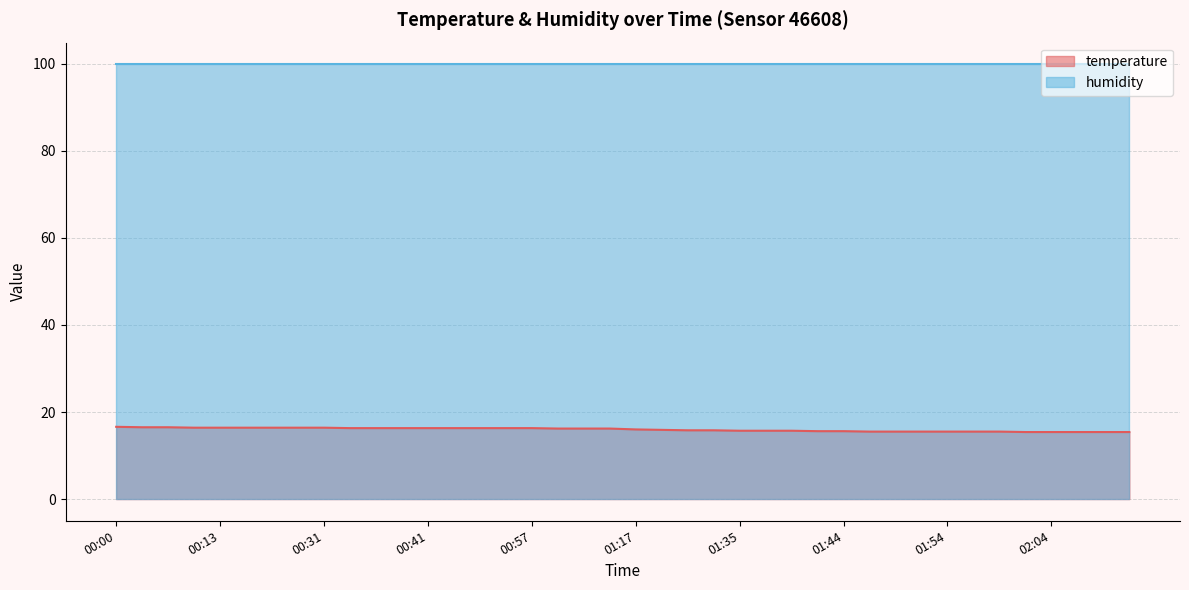

Between 00:24 and 01:52, which is larger?

00:24